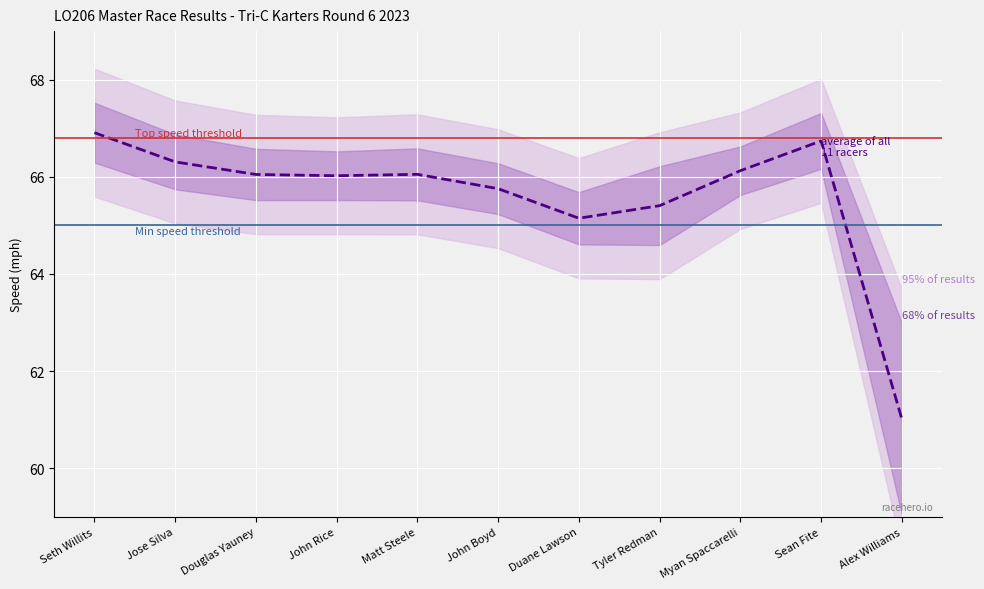

List the labels in order of value, smallest first.

Alex Williams, Duane Lawson, Tyler Redman, John Boyd, John Rice, Douglas Yauney, Matt Steele, Myan Spaccarelli, Jose Silva, Sean Fite, Seth Willits